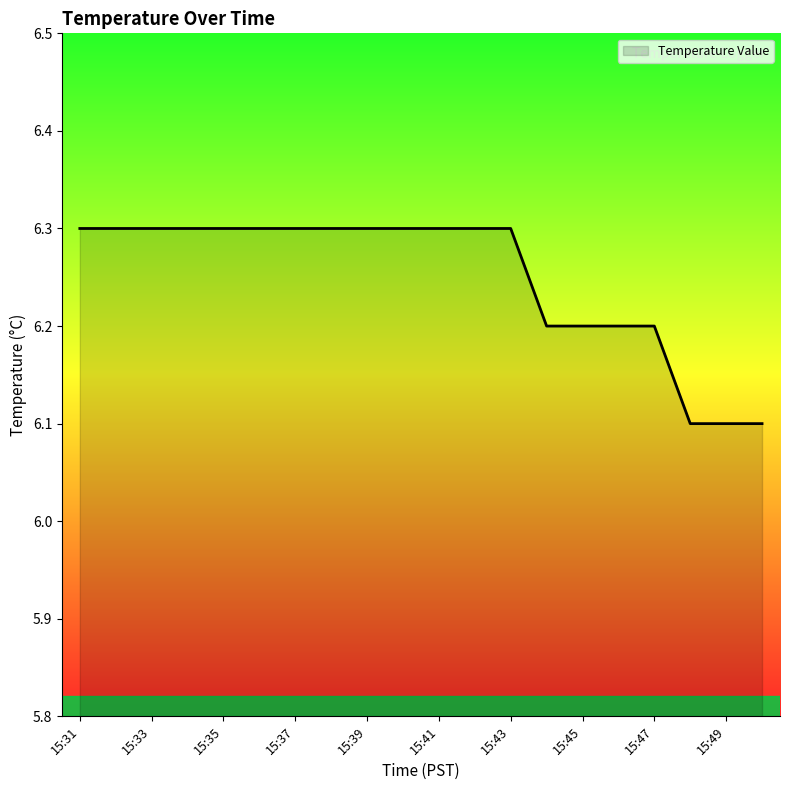

What is the maximum value shown in the chart?

6.3